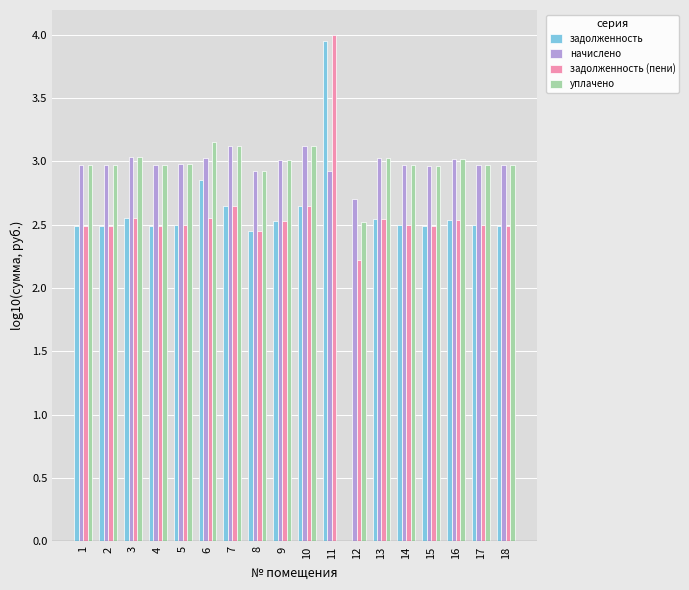

What is the sum of all начислено values?

53.7